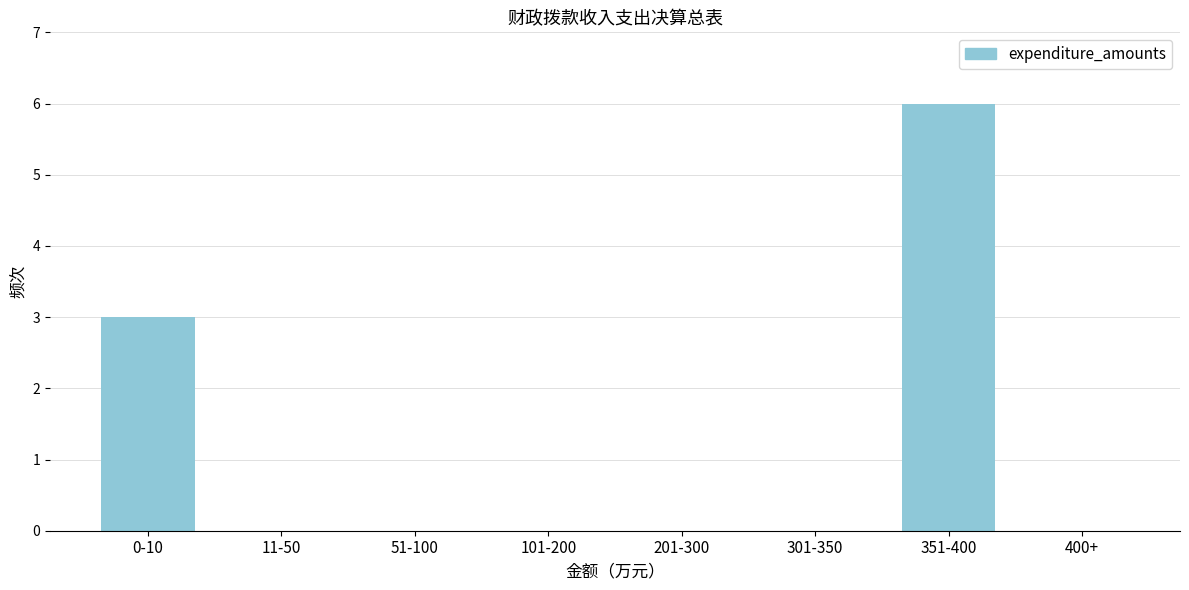

Reading right to left, what are all the values shown in this chart?

400+=0	351-400=6	301-350=0	201-300=0	101-200=0	51-100=0	11-50=0	0-10=3